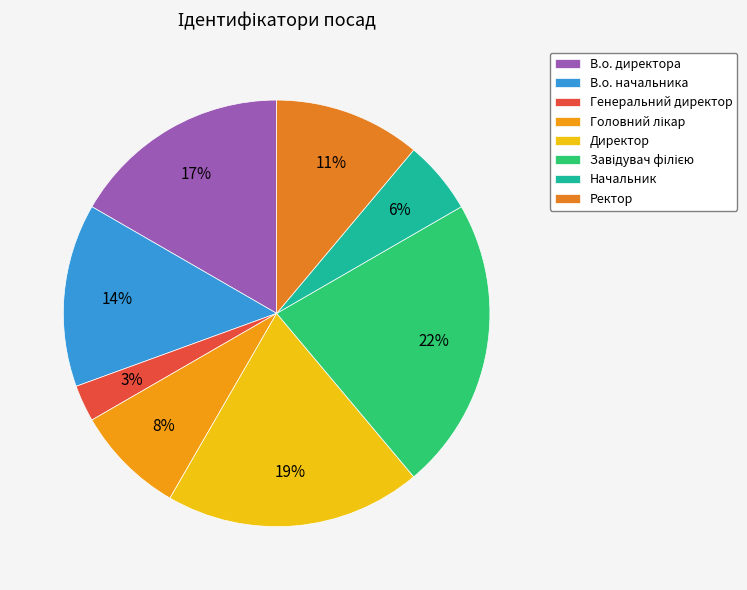

Approximately how many times larger is the value at Генеральний директор compared to Начальник?

0.5